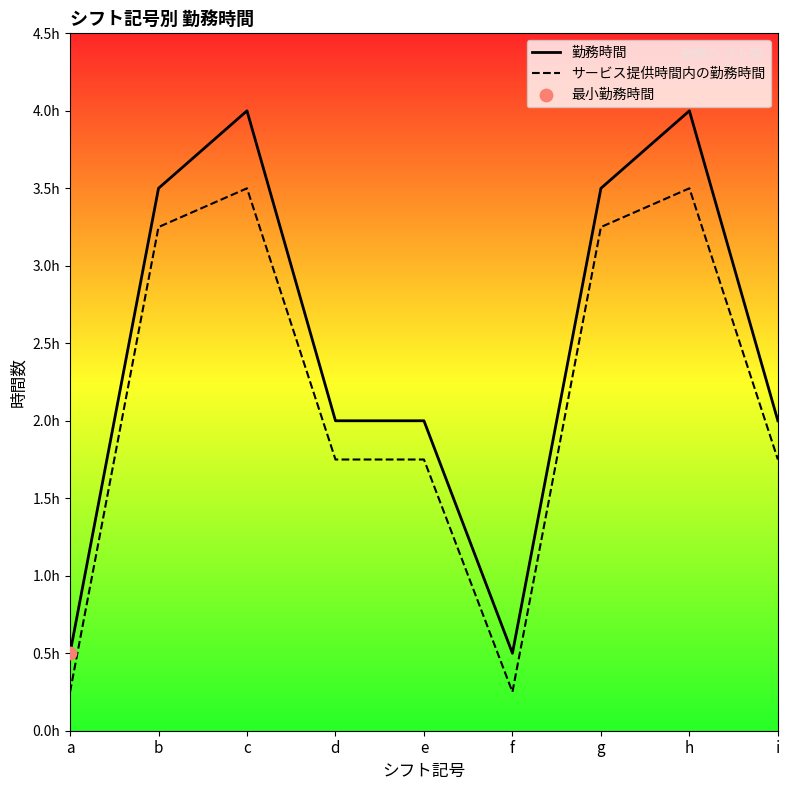

Which series has the widest spread of Y values?

勤務時間